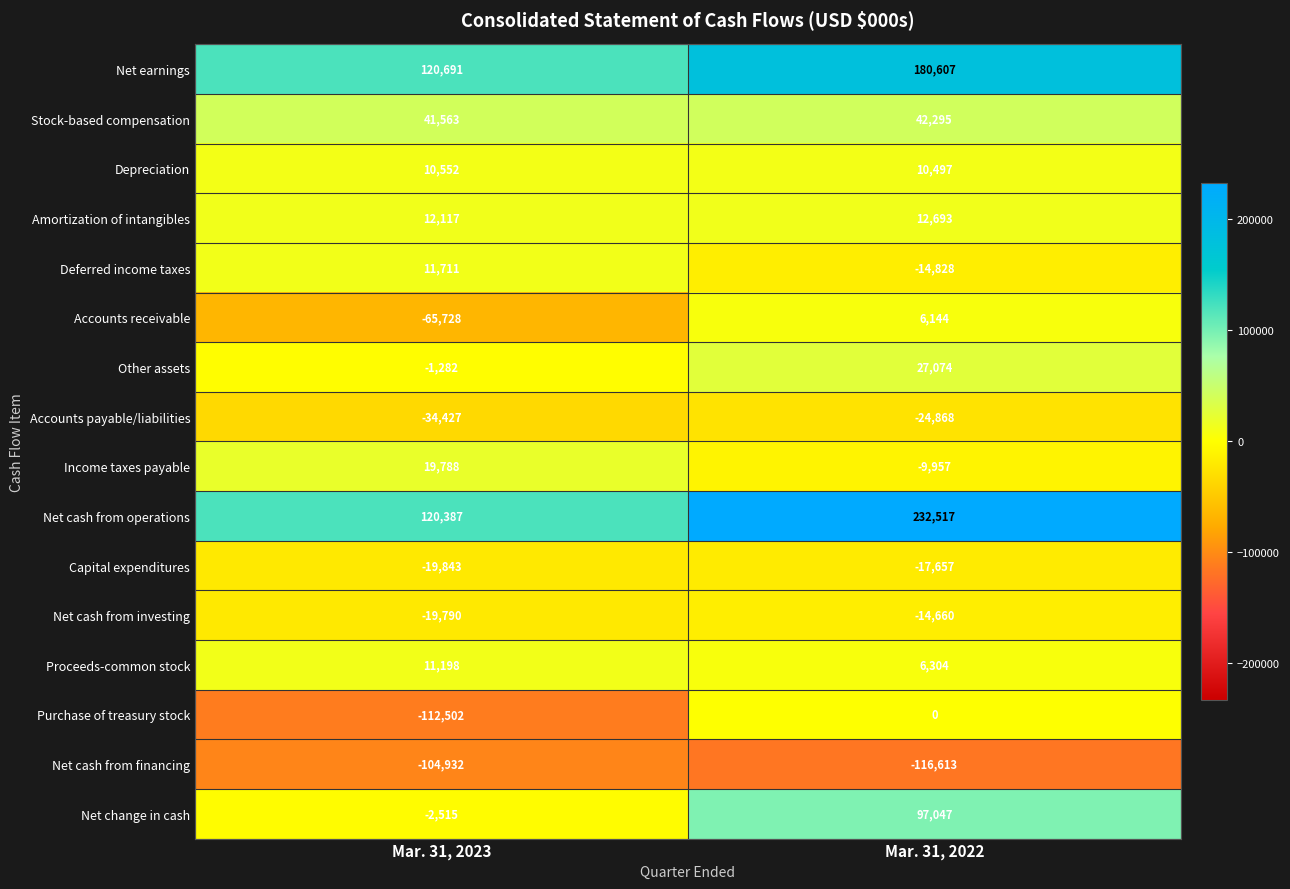

What is the difference between the highest and lowest values at Mar. 31, 2022?

349130